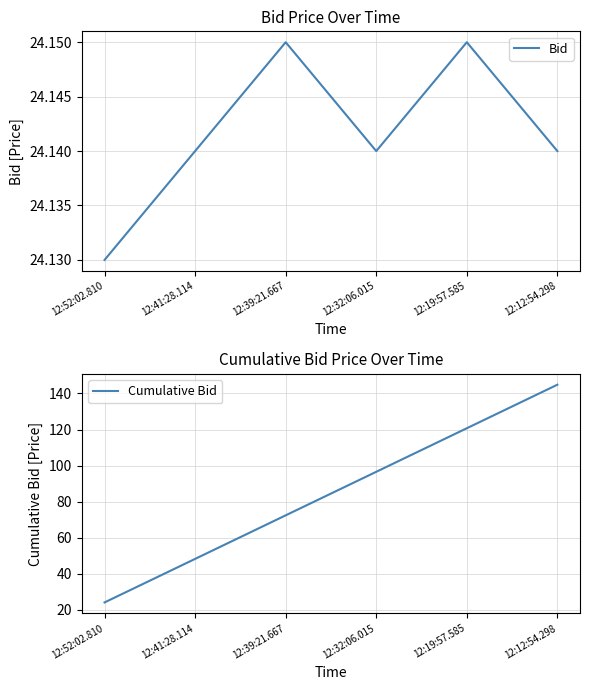

True or false: Cumulative Bid and Bid cross at least once.

False